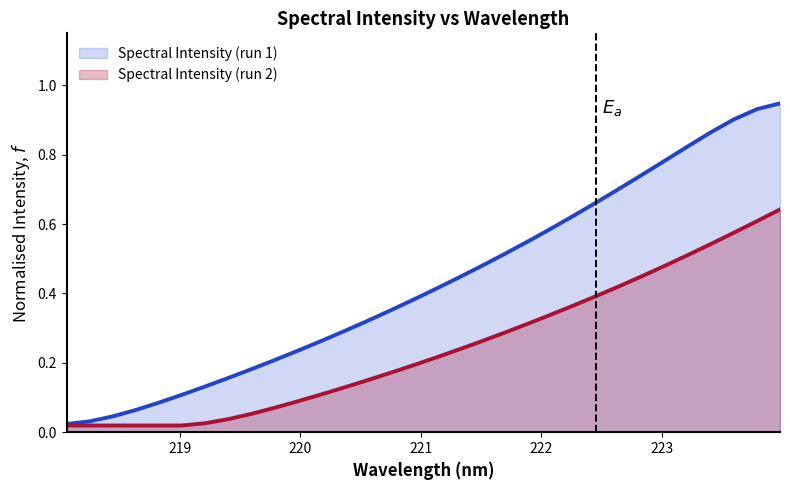

Which label corresponds to the smallest value in the chart?

218.0596